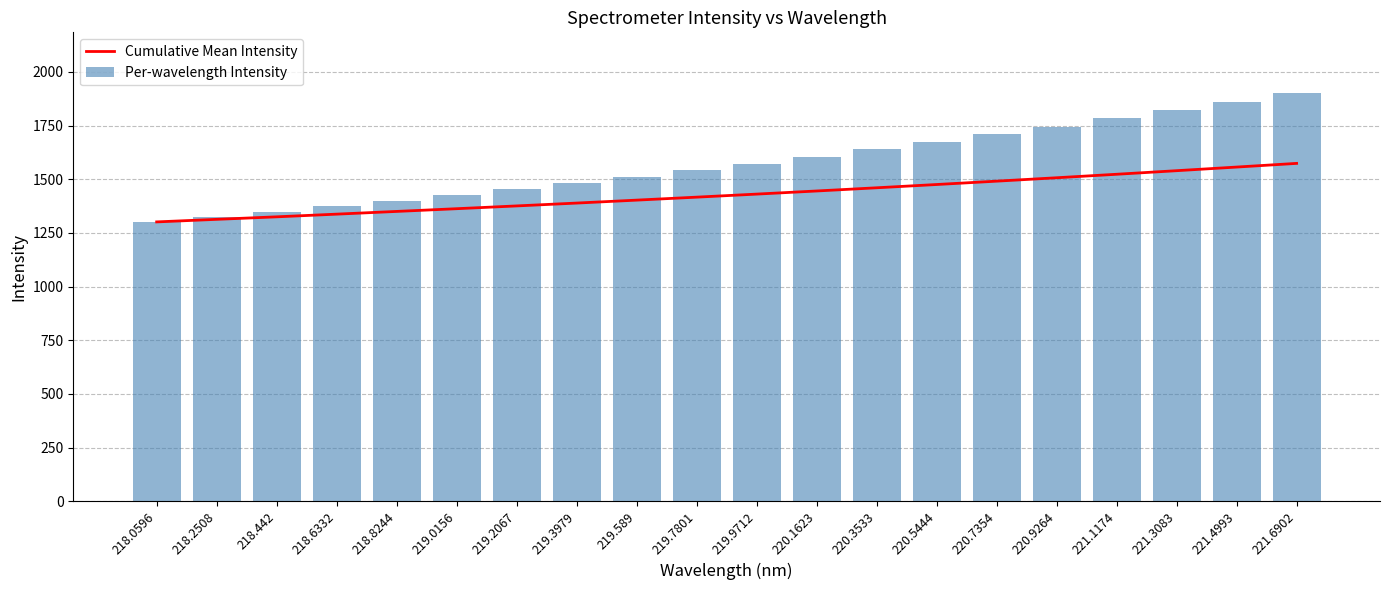

What are all the series names shown in the legend?

Cumulative Mean Intensity, Per-wavelength Intensity